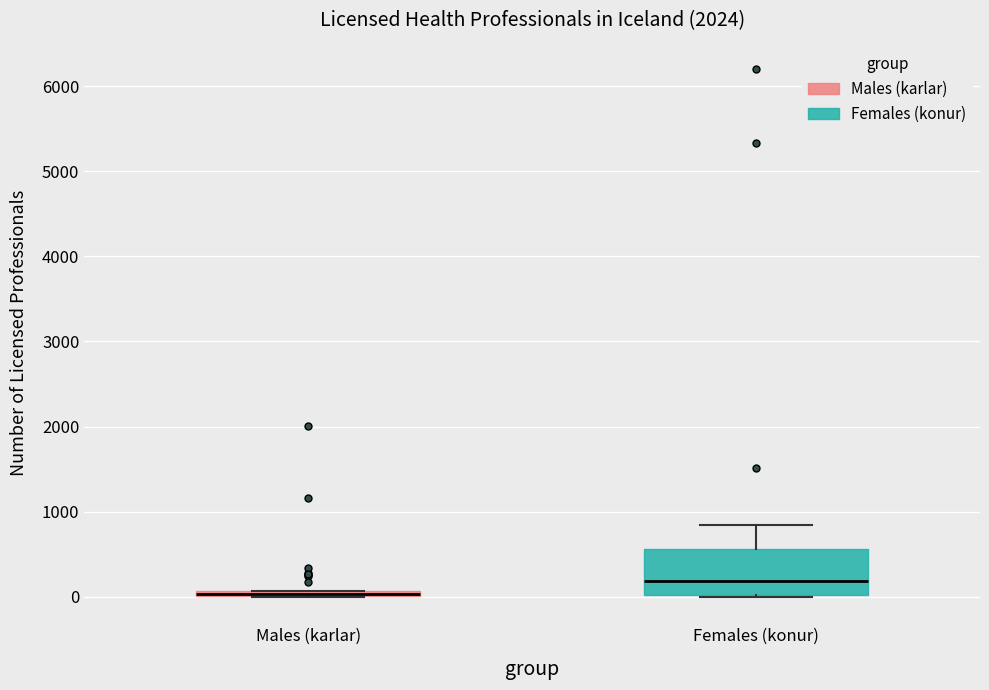

Which box is the tallest, from its lower edge to its upper edge?

Females (konur)